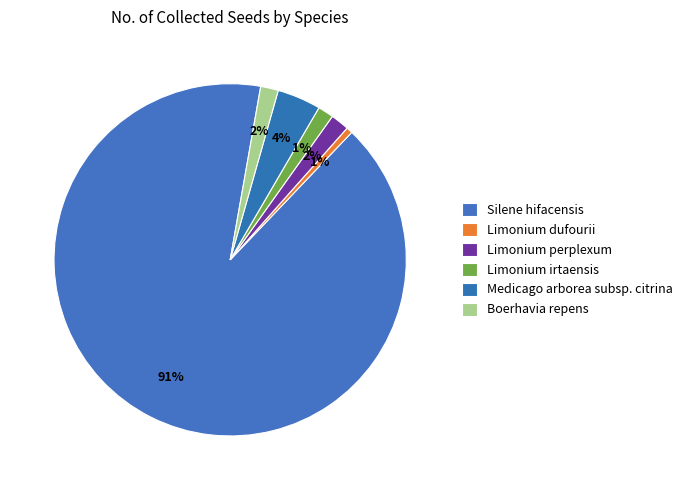

The Silene hifacensis slice represents 91% of the pie. True or false?

True